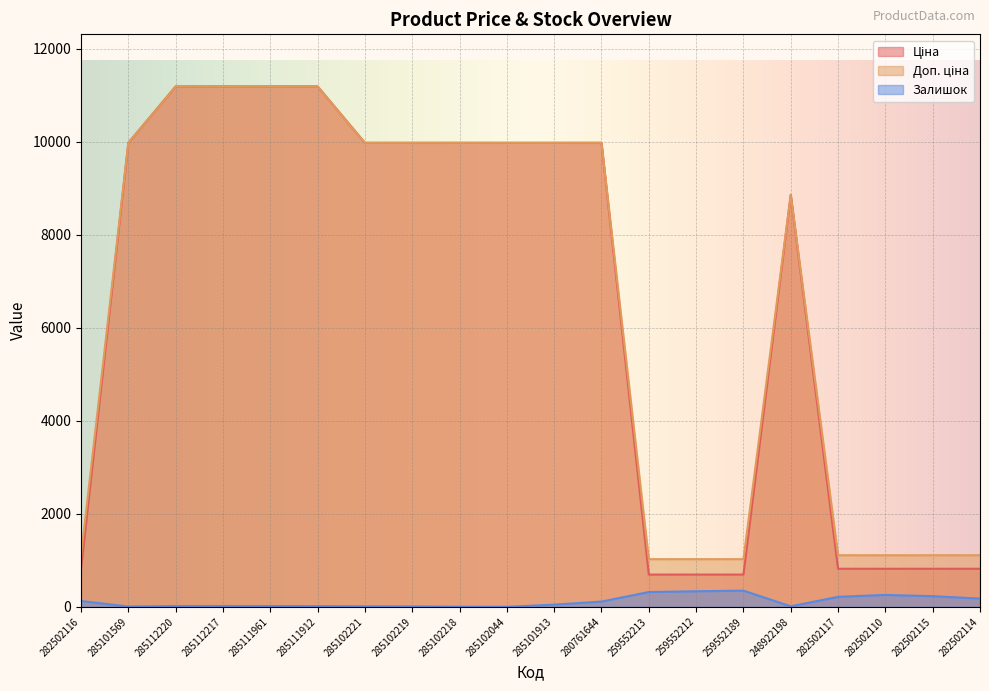

Reading left to right, transcribe all the data shown in this chart.

Ціна: 818.5	9975.0	11188.2	11188.2	11188.2	11188.2	9975.0	9975.0	9975.0	9975.0	9975.0	9975.0	693.7	693.7	693.7	8856.7	818.5	818.5	818.5	818.5
Доп. ціна: 1109.2	9975.0	11188.2	11188.2	11188.2	11188.2	9975.0	9975.0	9975.0	9975.0	9975.0	9975.0	1024.6	1024.6	1024.6	8856.7	1109.2	1109.2	1109.2	1109.2
Залишок: 125.0	7.0	17.0	17.0	17.0	15.0	11.0	9.0	3.0	1.0	47.0	113.0	318.0	335.0	348.0	11.0	215.0	256.0	229.0	178.0